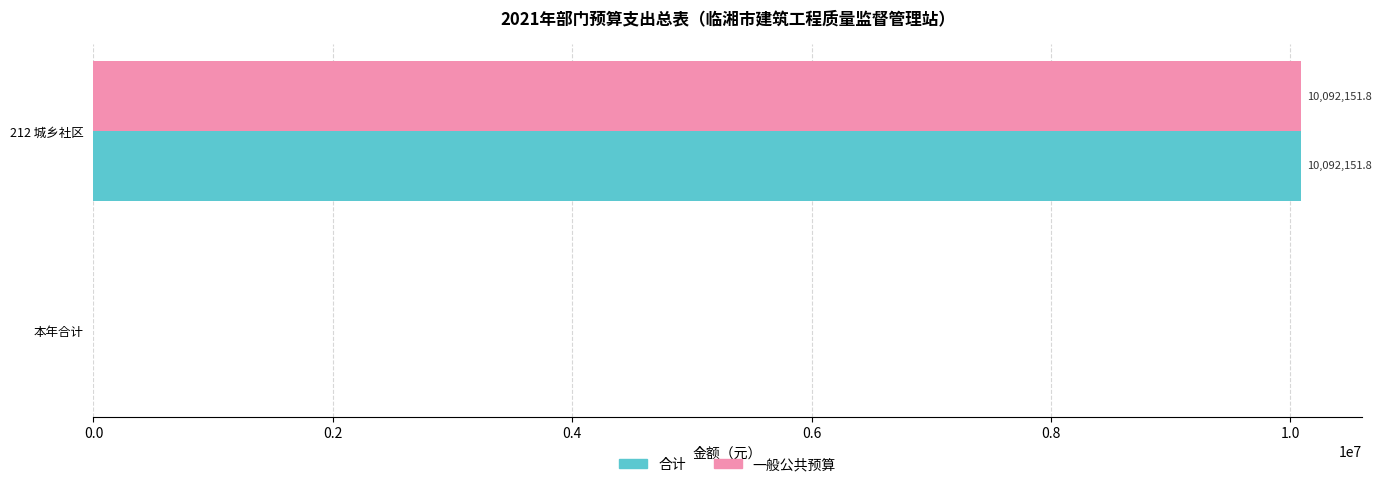

What are all the series names shown in the legend?

合计, 一般公共预算